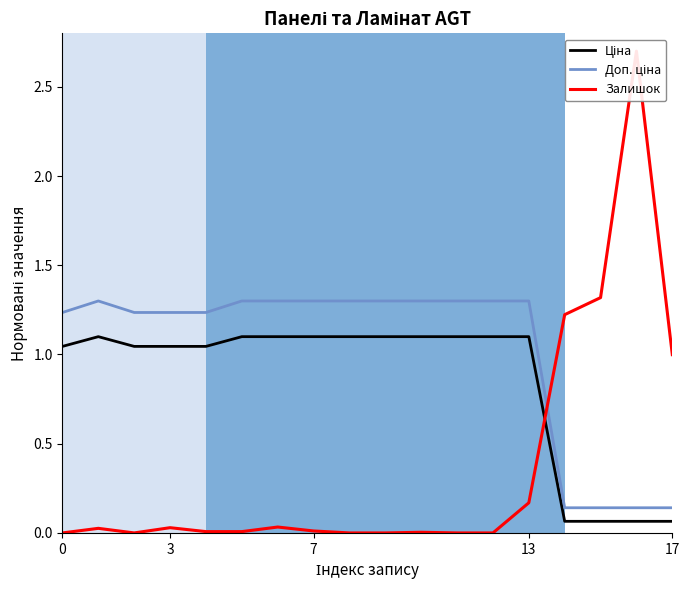

What is the label of the 10th point from the right?

8